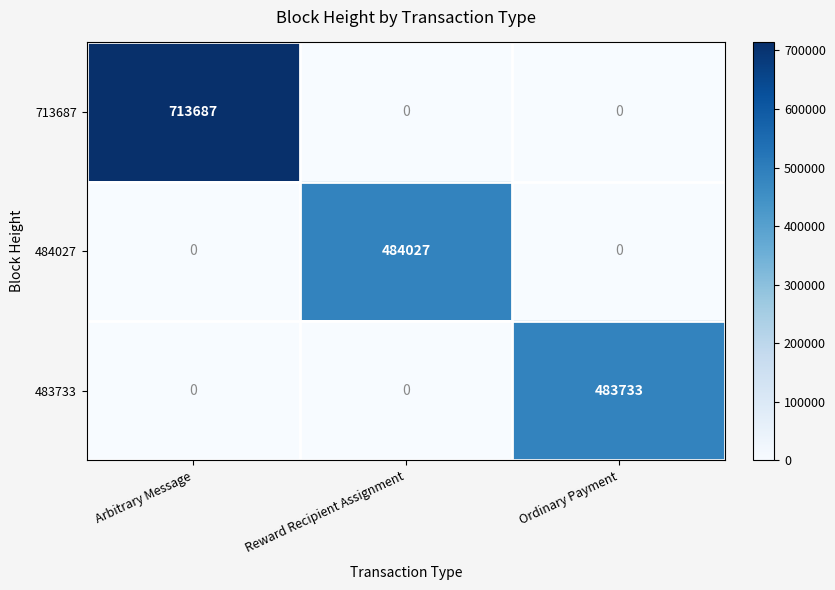

Rank the series by their maximum value, from lowest to highest.

483733, 484027, 713687